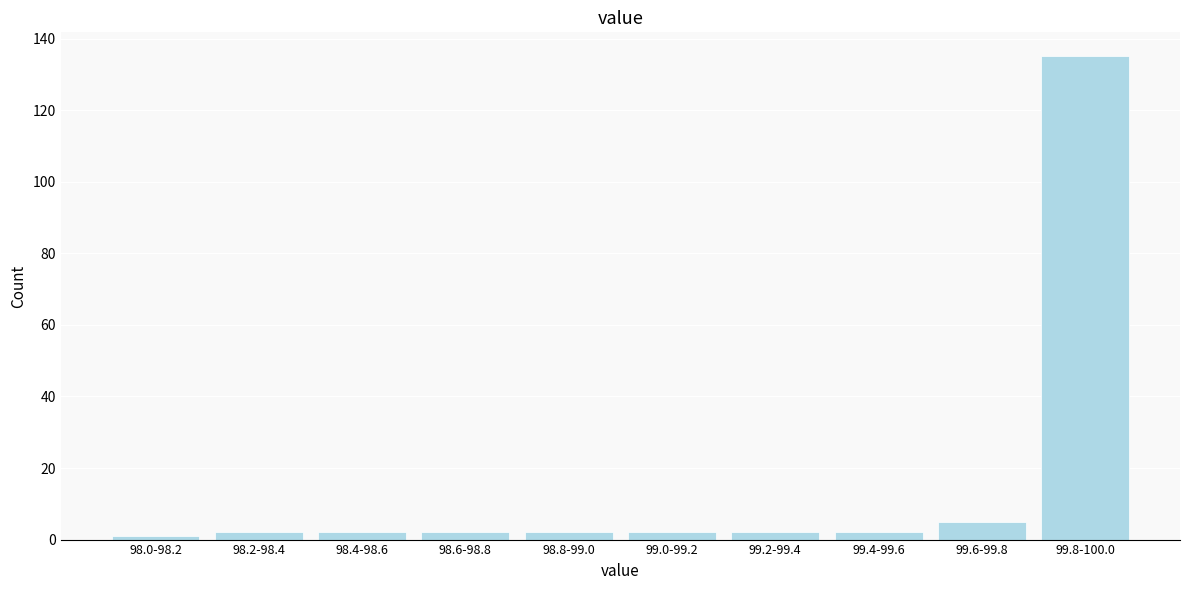

Reading left to right, list all the values displayed in this chart.

1	2	2	2	2	2	2	2	5	135